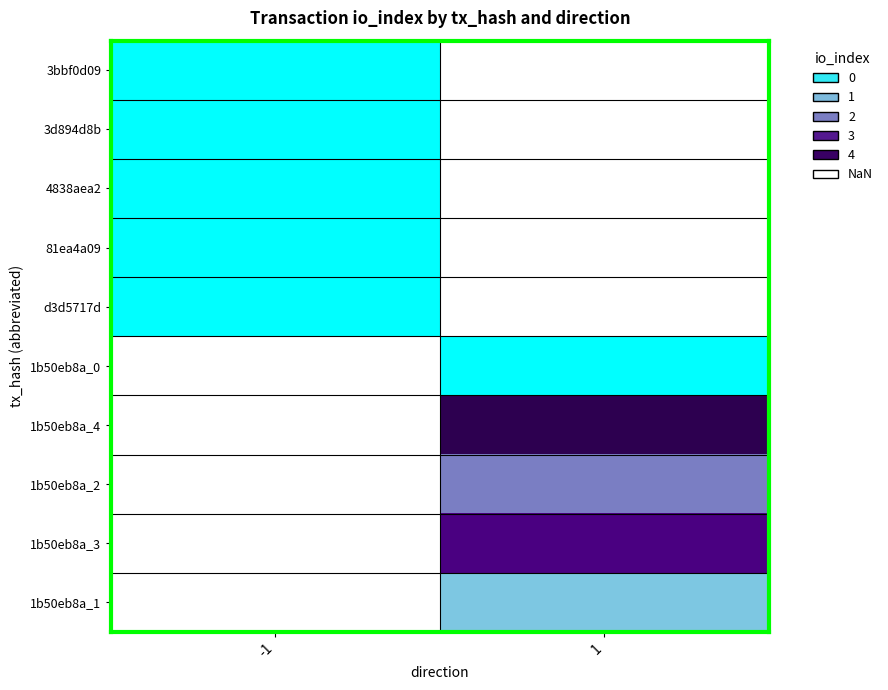

Is it true that 1b50eb8a_4 equals 4.0 at 1?

True